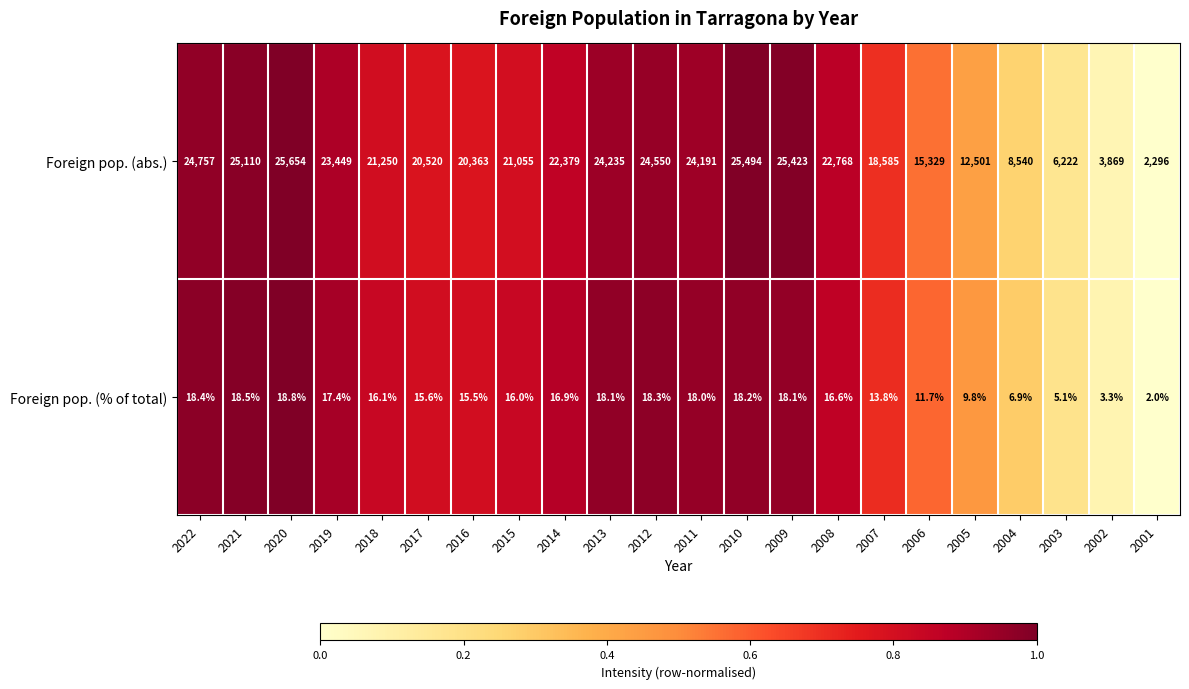

At which category is the sum across all series the highest?

2020